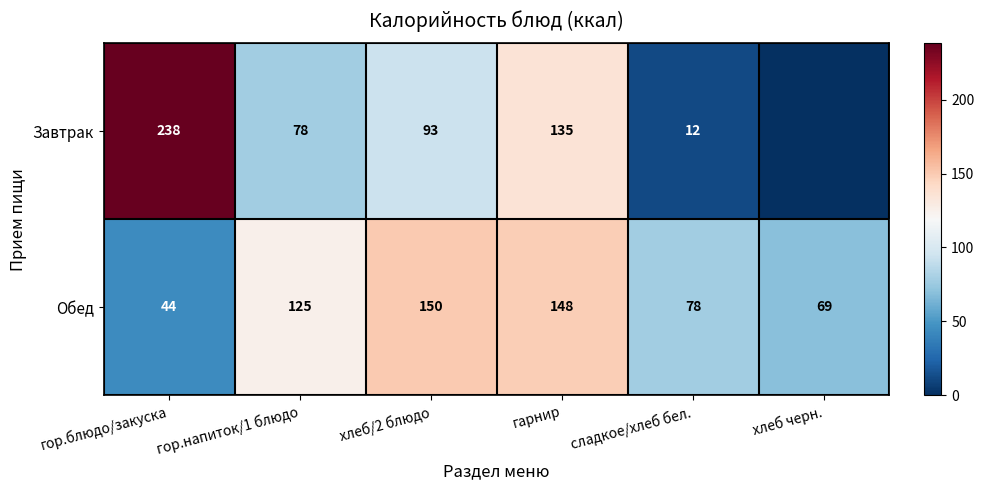

Which category has the lowest value across all series?

хлеб черн.